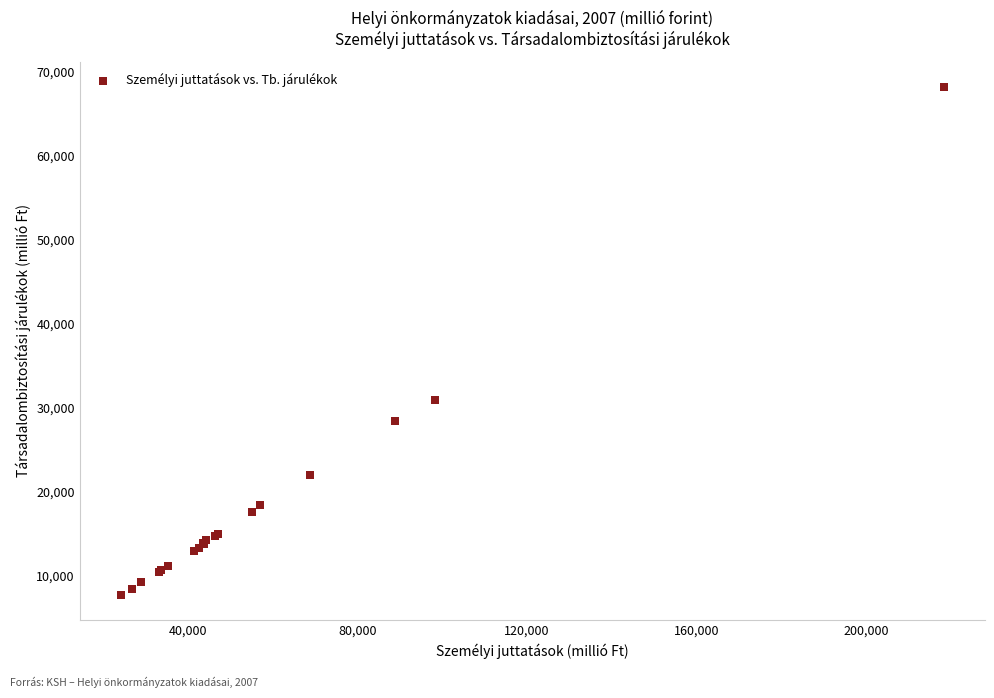

What Y value in the scatter plot is closest to 37952?

30950.4